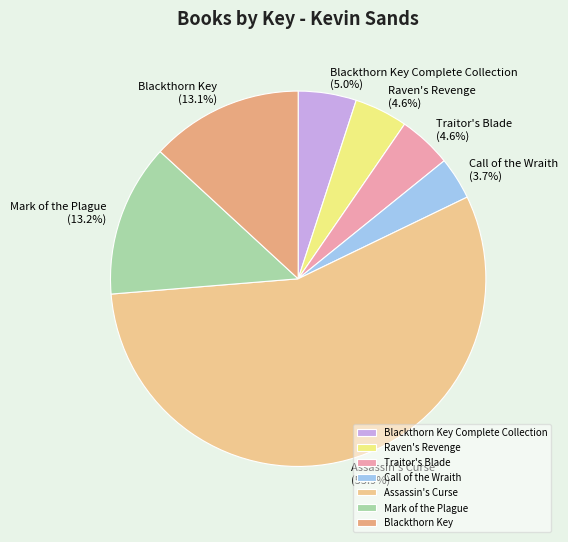

How many slices are in this pie chart?

7